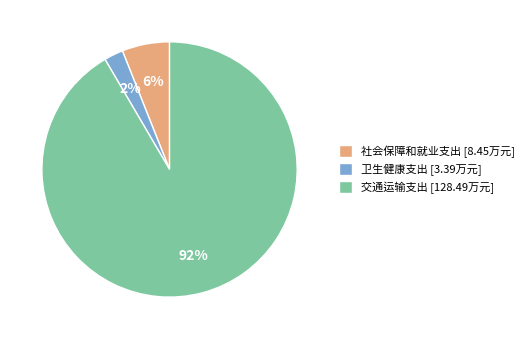

Do 社会保障和就业支出 [8.45万元] and 交通运输支出 [128.49万元] together represent more than half of the pie?

Yes